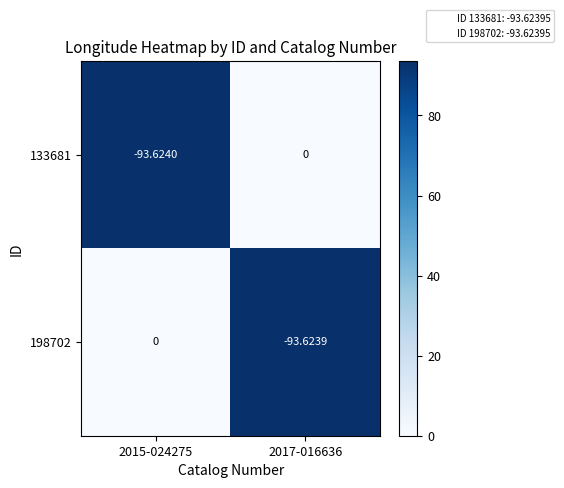

Which category has the lowest value across all series?

2015-024275